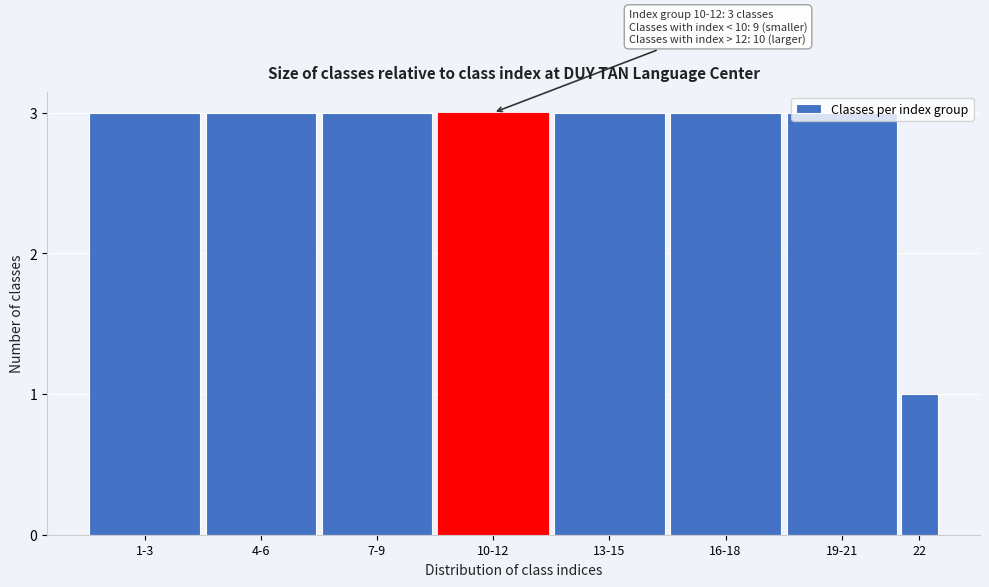

What is the label of the 4th bar from the left?

10-12